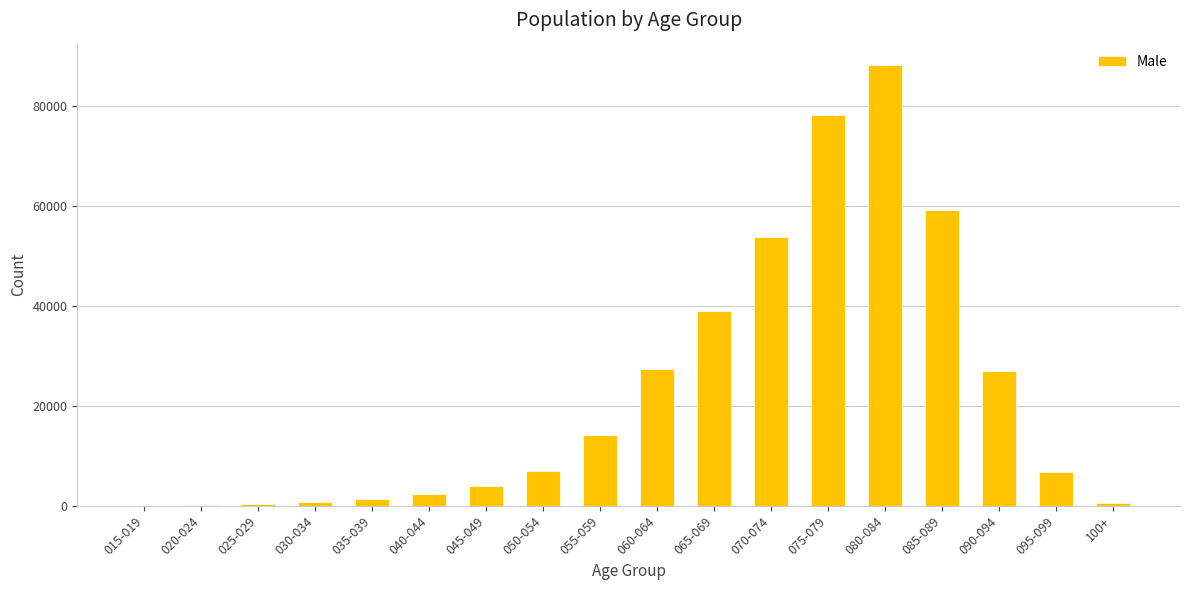

Count the number of categories in the chart.

18